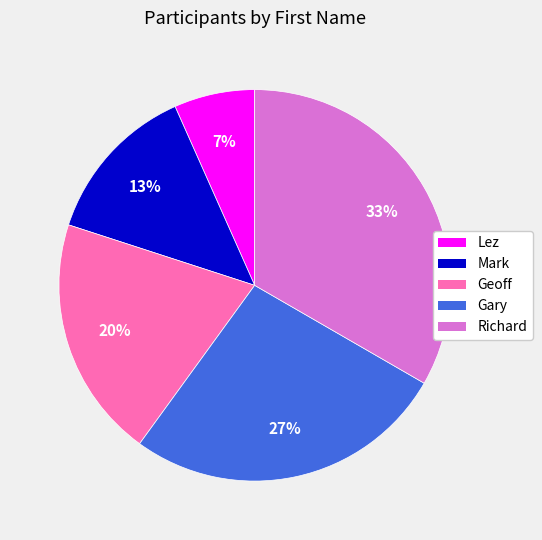

Approximately how many times larger is the value at Mark compared to Geoff?

0.7